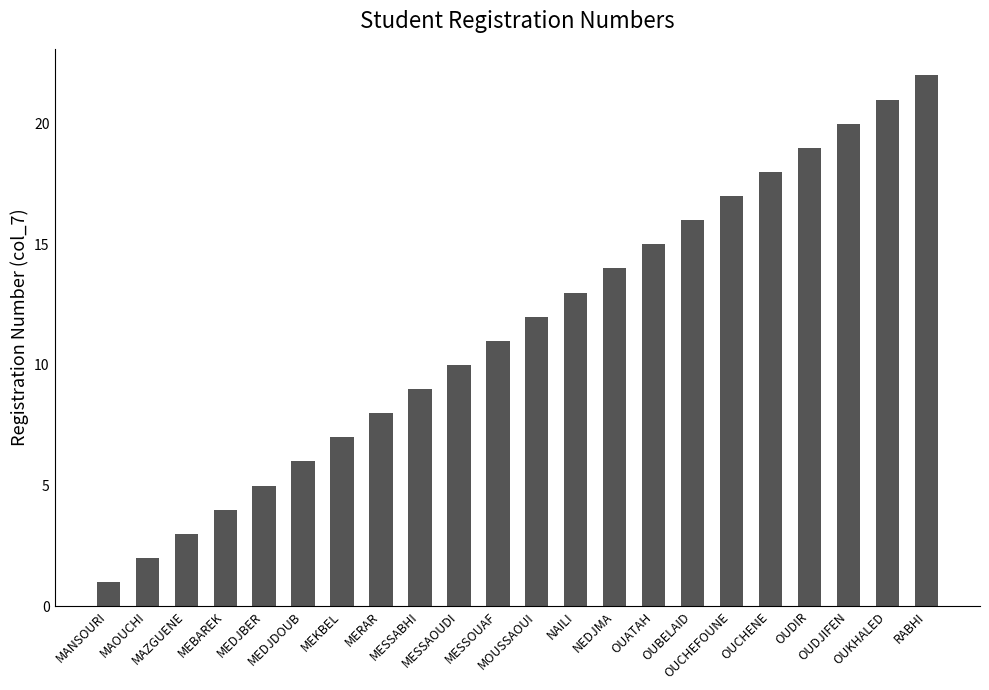

Reading right to left, what are all the values shown in this chart?

RABHI=22	OUKHALED=21	OUDJIFEN=20	OUDIR=19	OUCHENE=18	OUCHEFOUNE=17	OUBELAID=16	OUATAH=15	NEDJMA=14	NAILI=13	MOUSSAOUI=12	MESSOUAF=11	MESSAOUDI=10	MESSABHI=9	MERAR=8	MEKBEL=7	MEDJDOUB=6	MEDJBER=5	MEBAREK=4	MAZGUENE=3	MAOUCHI=2	MANSOURI=1